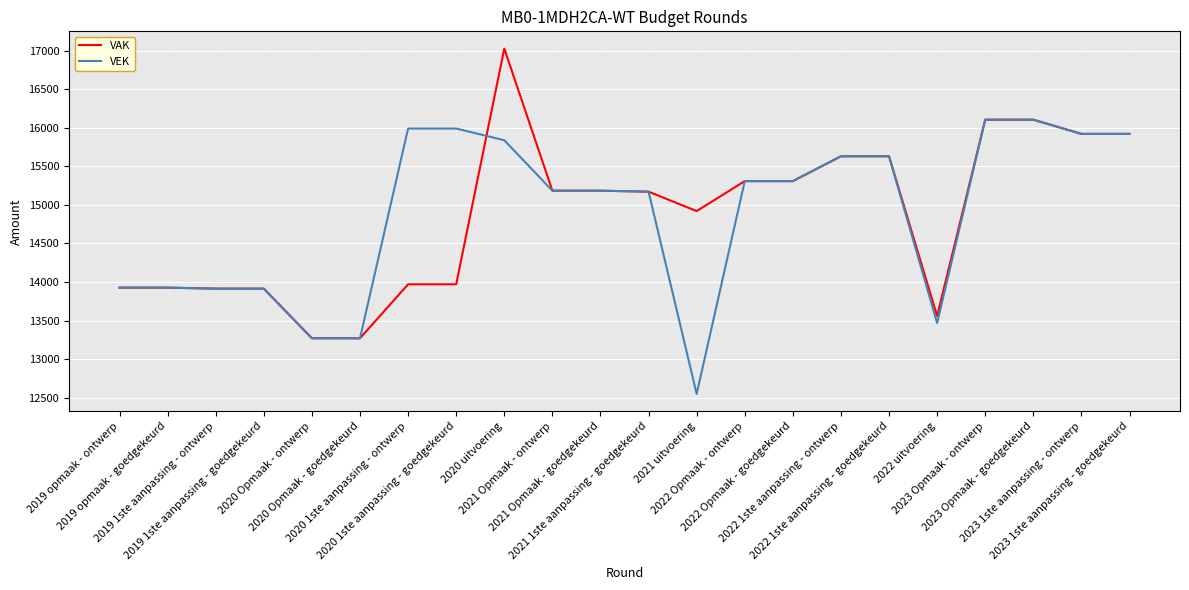

What are all the series names shown in the legend?

VAK, VEK